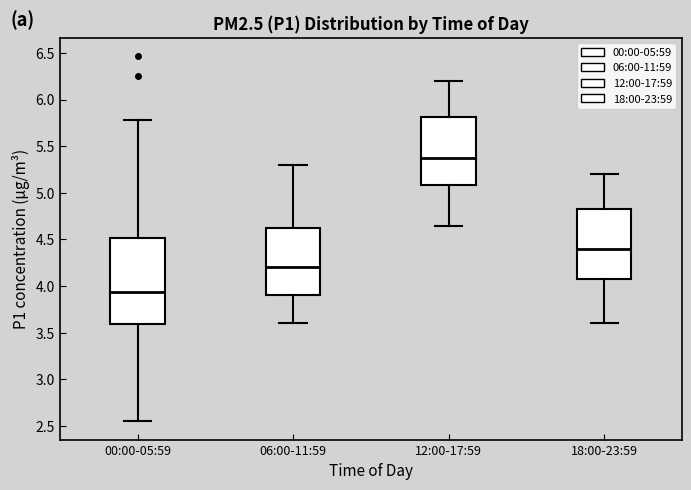

Reading left to right, transcribe this box plot: for each box, give where its median line is, the range the box spans, and where its two whiskers end, as read against the y-axis. The values are not printed on the chart, so give them approximately, as read against the axis.

00:00-05:59: median 3.95, box 3.60 to 4.50, whiskers 2.55 to 5.80
06:00-11:59: median 4.20, box 3.90 to 4.65, whiskers 3.60 to 5.30
12:00-17:59: median 5.40, box 5.10 to 5.80, whiskers 4.65 to 6.20
18:00-23:59: median 4.40, box 4.10 to 4.85, whiskers 3.60 to 5.20